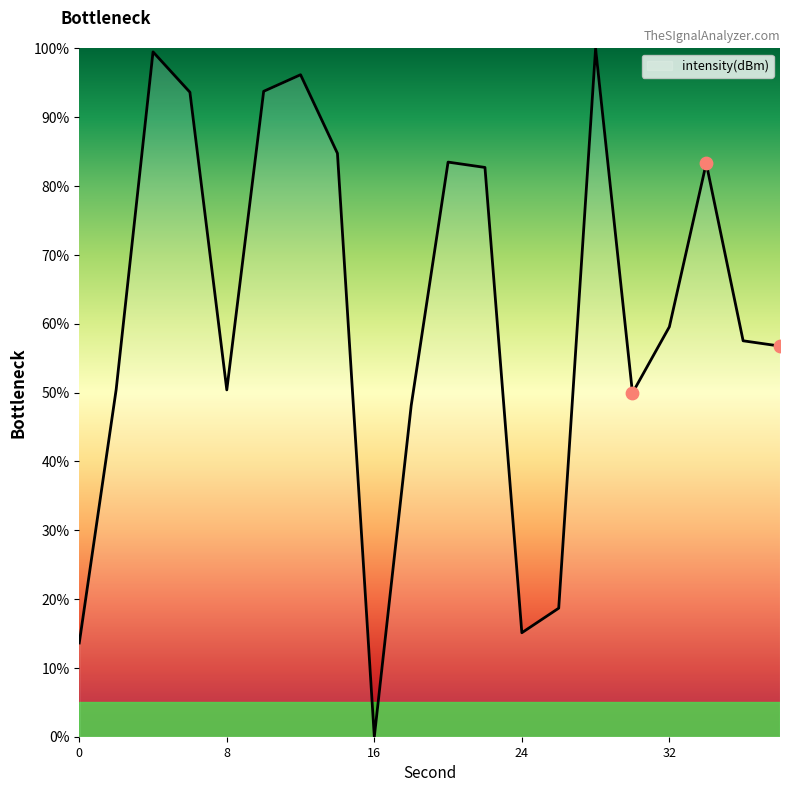

What is the maximum value shown in the chart?

100.0